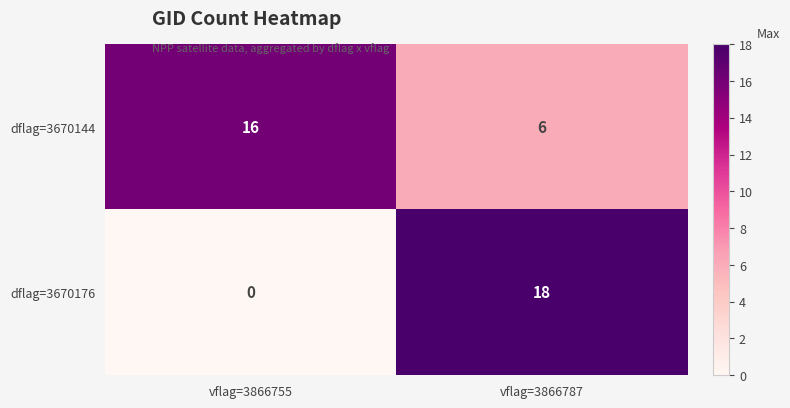

Between vflag=3866755 and vflag=3866787, which series saw the biggest shift?

dflag=3670176